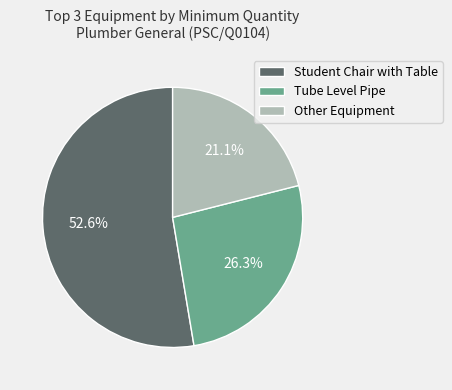

Is there any slice that represents more than half of the pie?

Yes